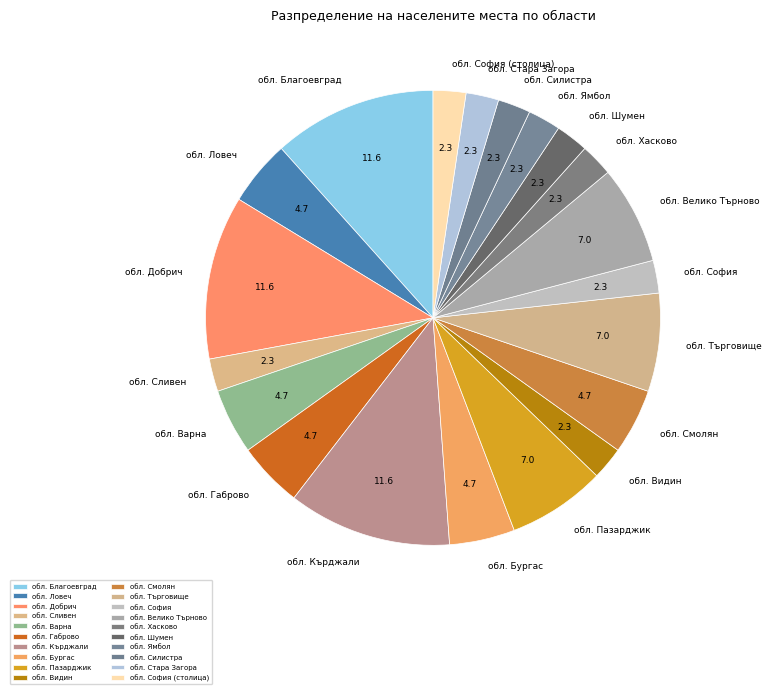

What is the ratio of the value at обл. Сливен to the value at обл. Стара Загора?

1.0